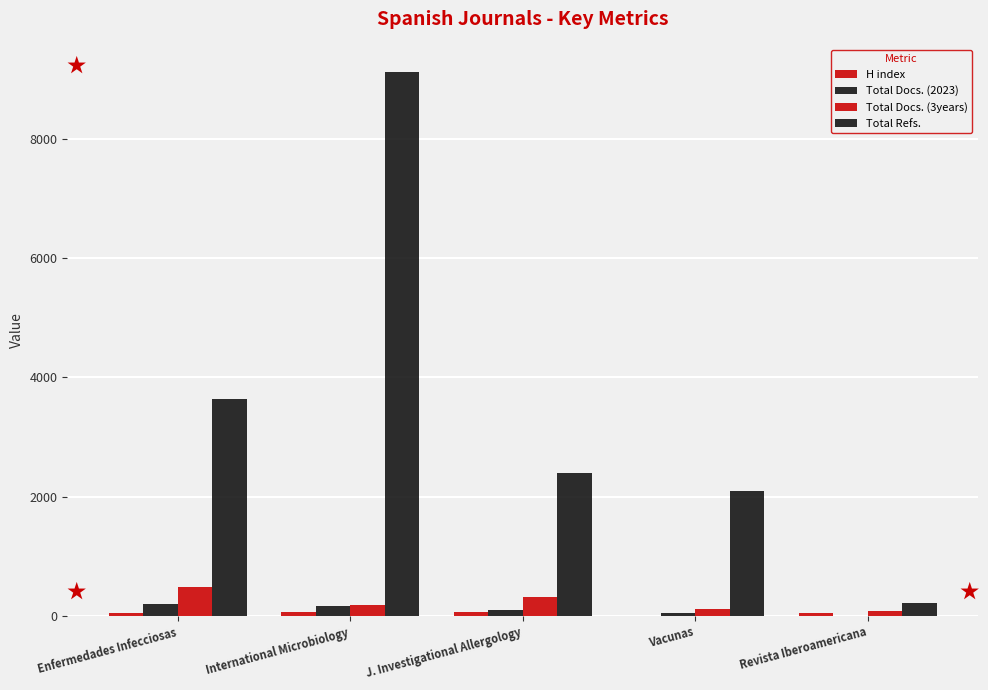

Count the number of data series in this chart.

4